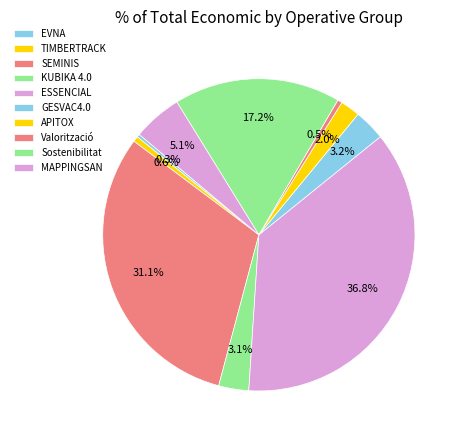

Rank the categories by value from lowest to highest.

EVNA, Valorització, TIMBERTRACK, APITOX, KUBIKA 4.0, GESVAC4.0, MAPPINGSAN, Sostenibilitat, SEMINIS, ESSENCIAL